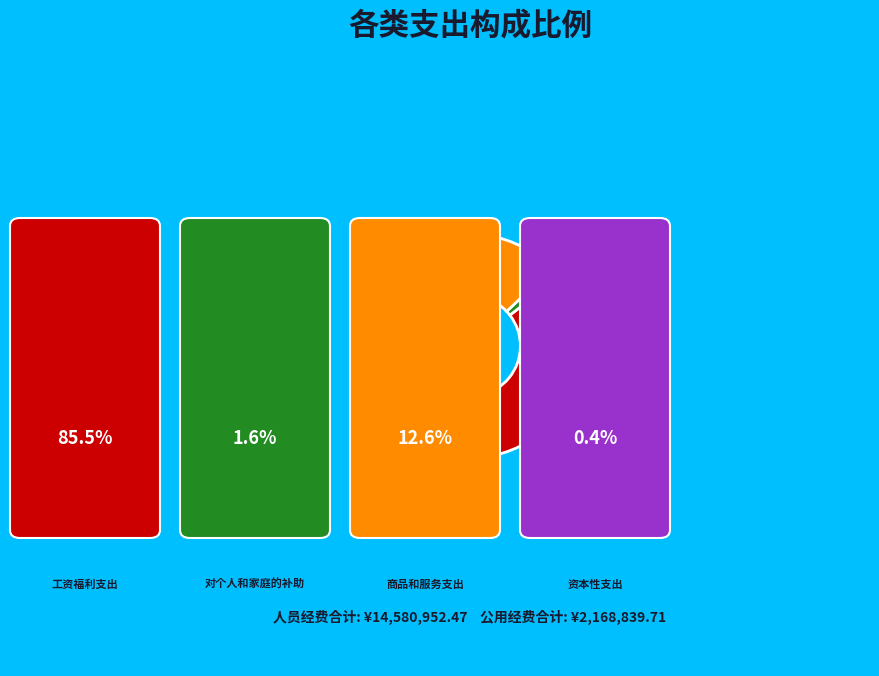

Is there a majority slice in this chart?

Yes